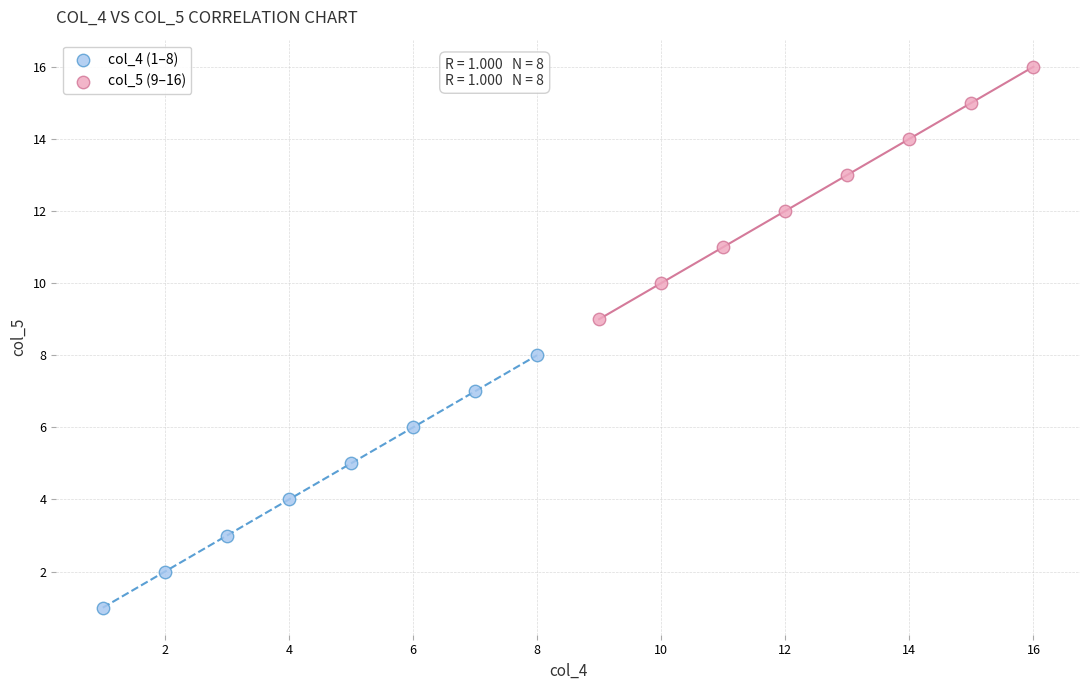

Which series reaches the maximum Y coordinate?

col_5 (9–16)